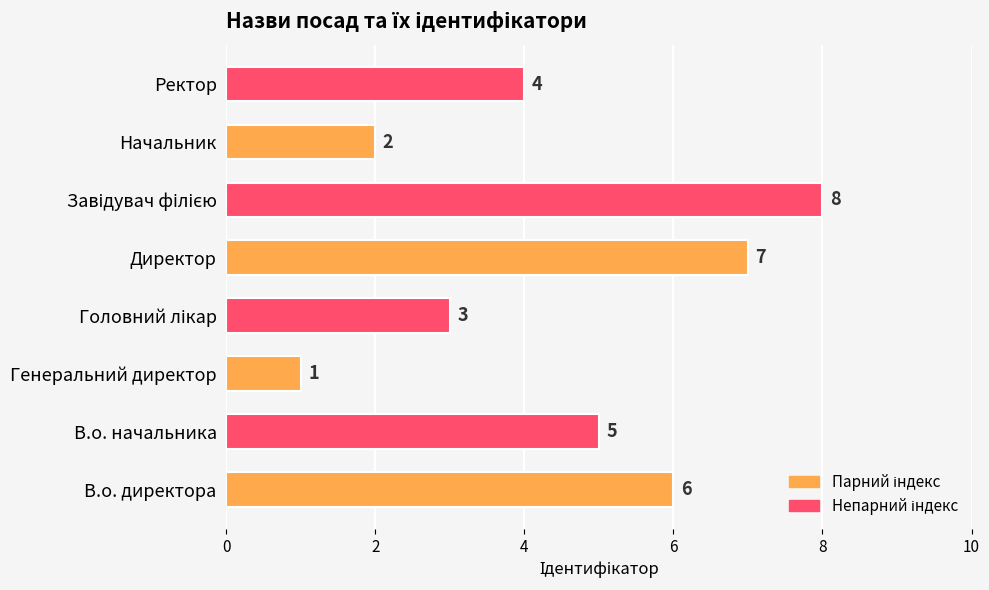

The value at Генеральний директор is 0. True or false?

False